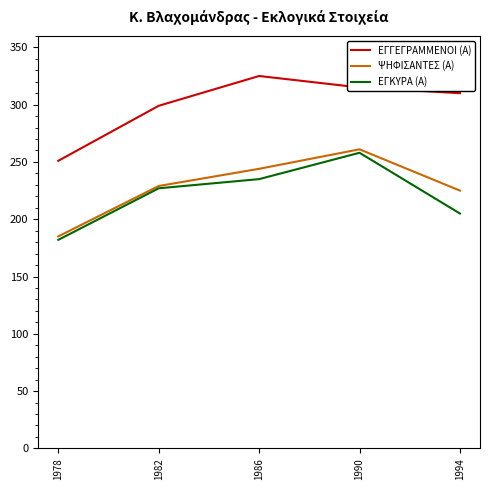

At which label is ΕΓΚΥΡΑ (Α) closest to 220?

1982